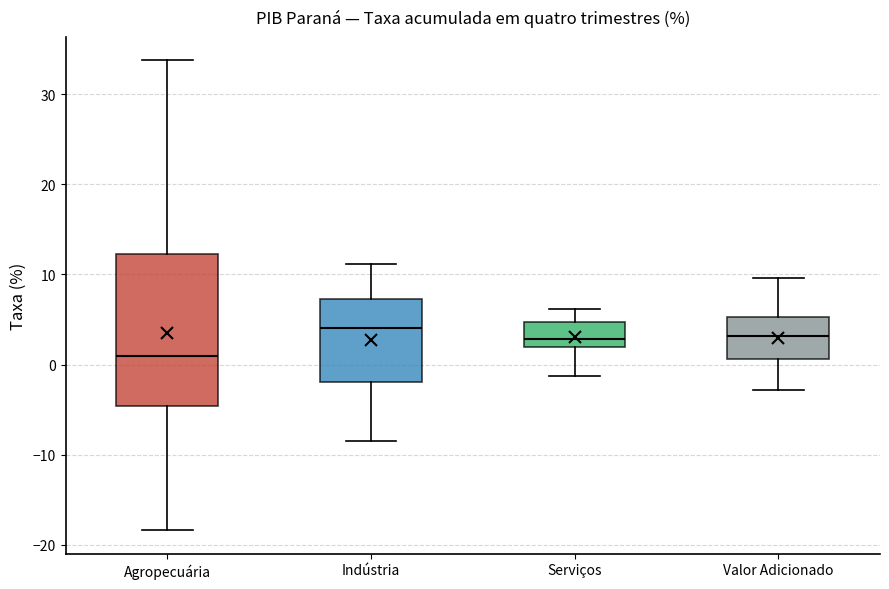

Comparing the boxes themselves (not the whiskers), which one is the tallest?

Agropecuária